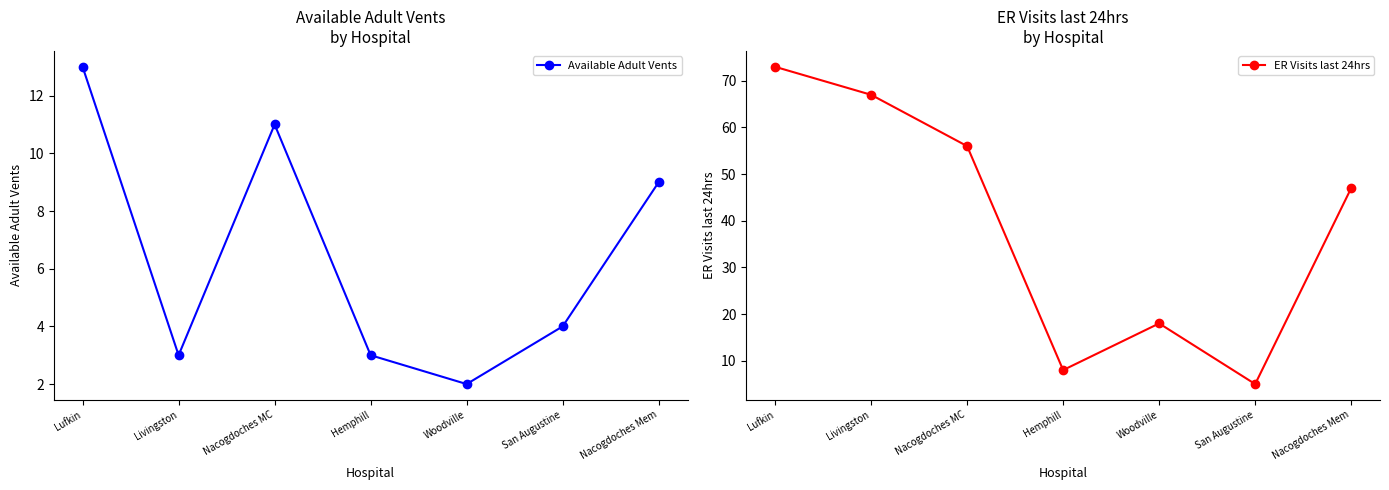

Where is ER Visits last 24hrs nearest to the value 39?

Nacogdoches Mem